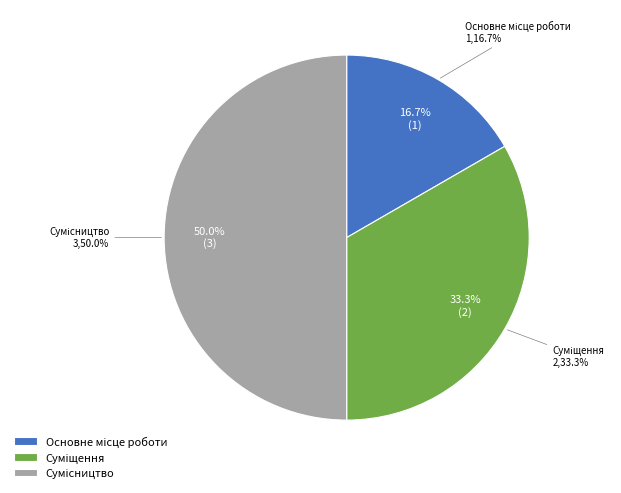

True or false: Суміщення accounts for 44% of the total.

False